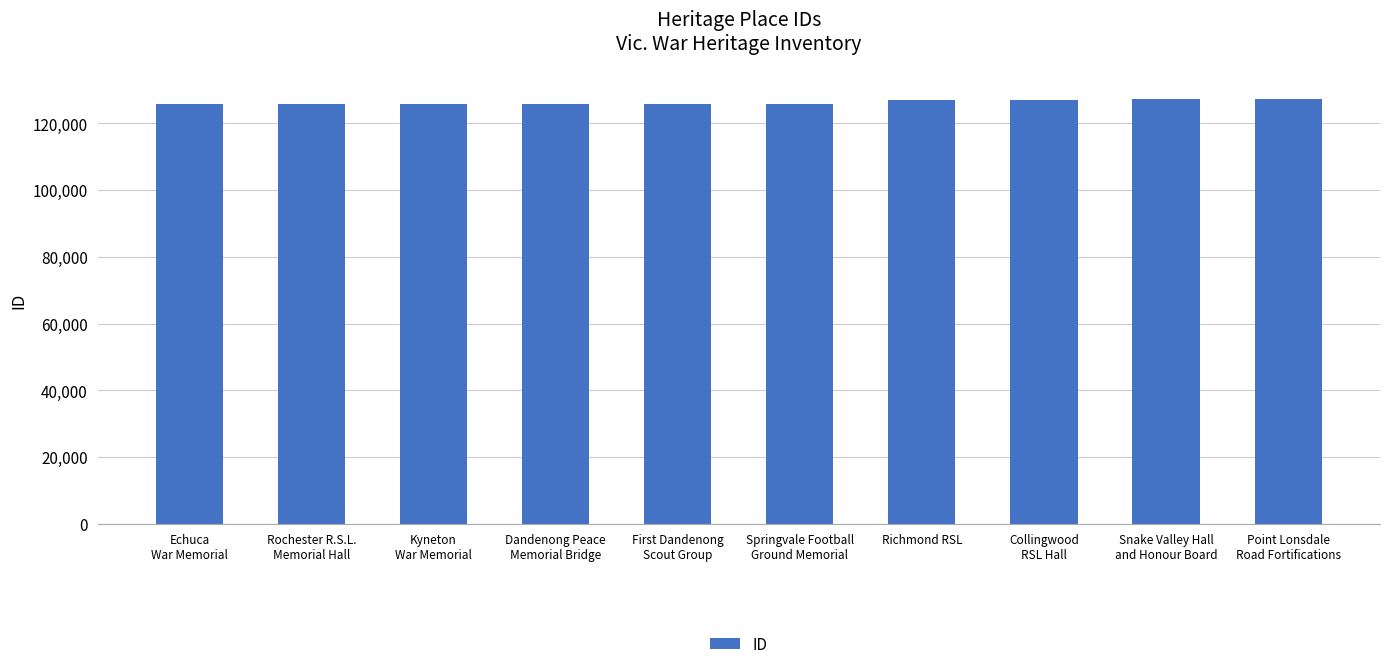

How many bars are there in total?

10